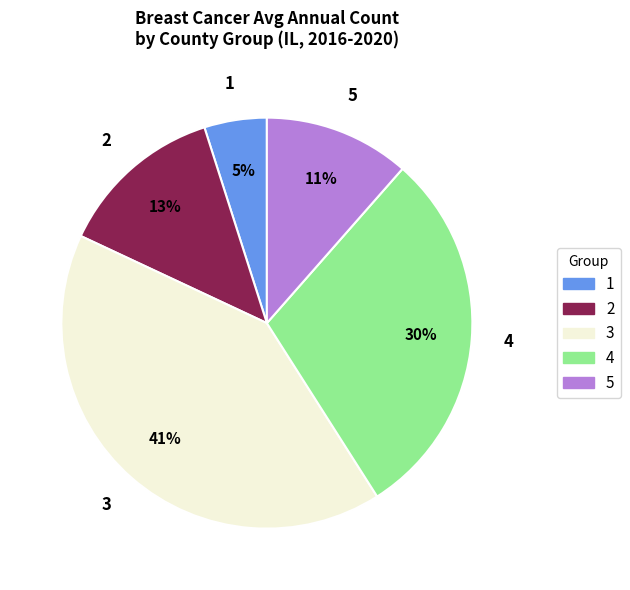

Between 4 and 2, which is larger?

4